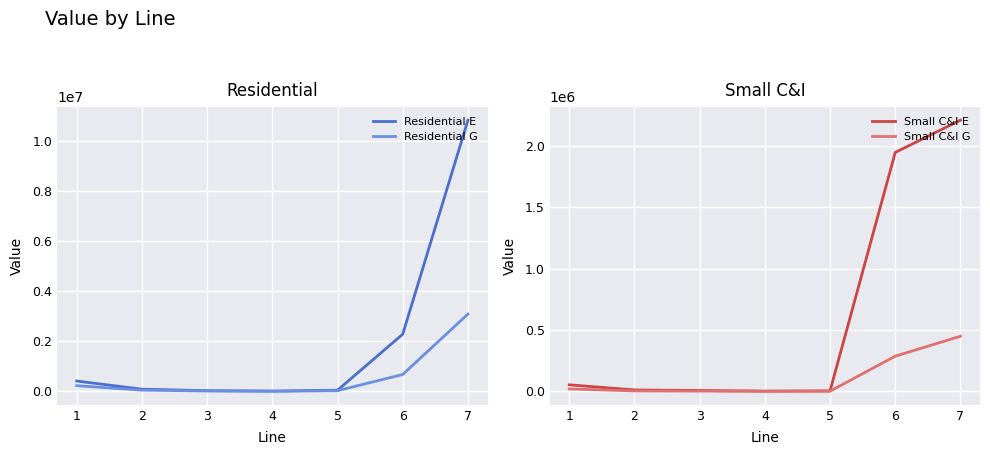

What are all the series names shown in the legend?

Residential E, Residential G, Small C&I E, Small C&I G